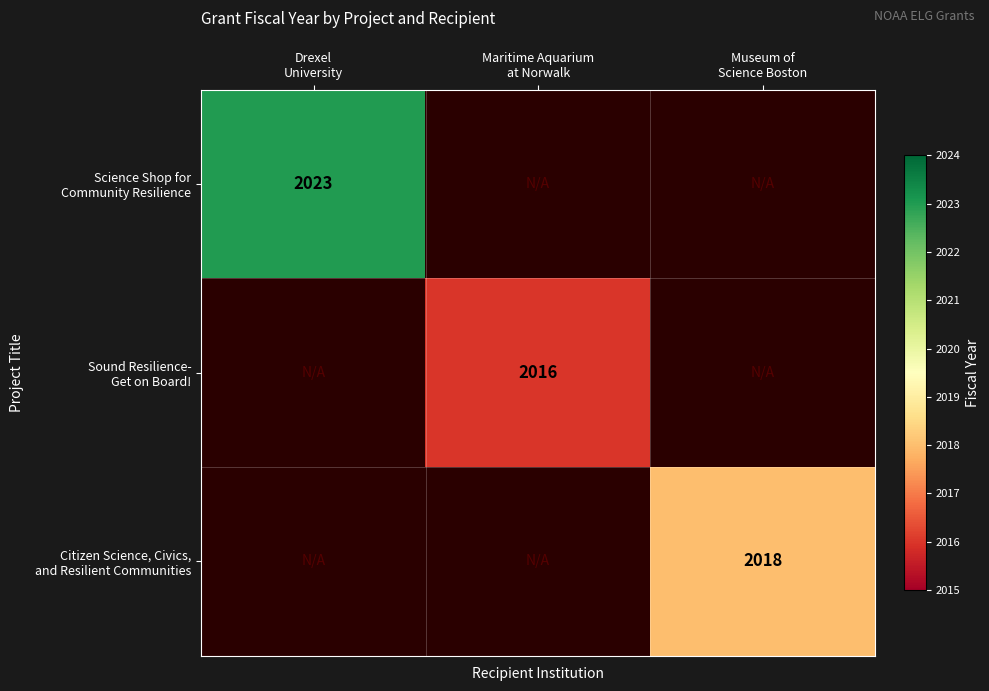

Which category has the highest value across all series?

Drexel
University